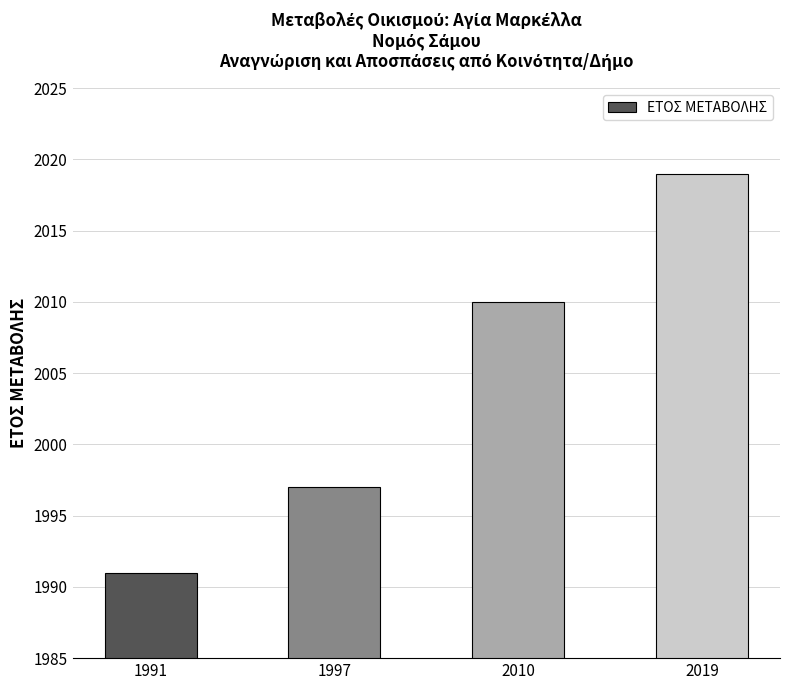

Reading left to right, list all the values displayed in this chart.

1991	1997	2010	2019